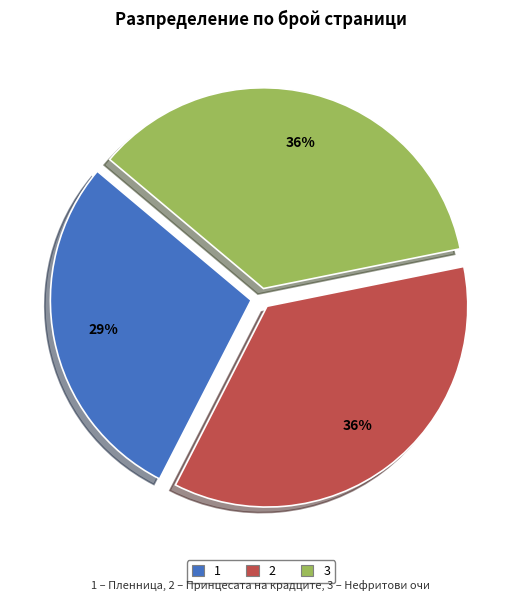

To the nearest percent, what is the difference between the largest and smallest slice percentages?

7%